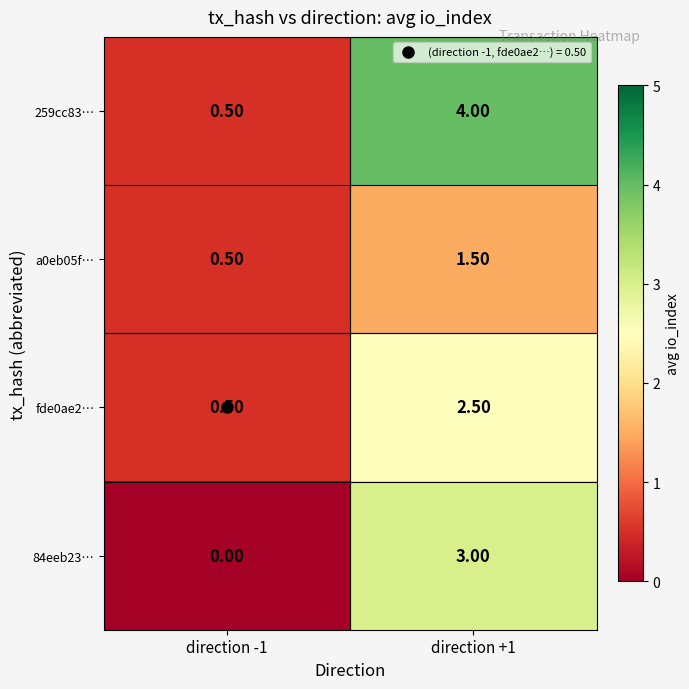

At which category is the sum across all series the highest?

direction +1